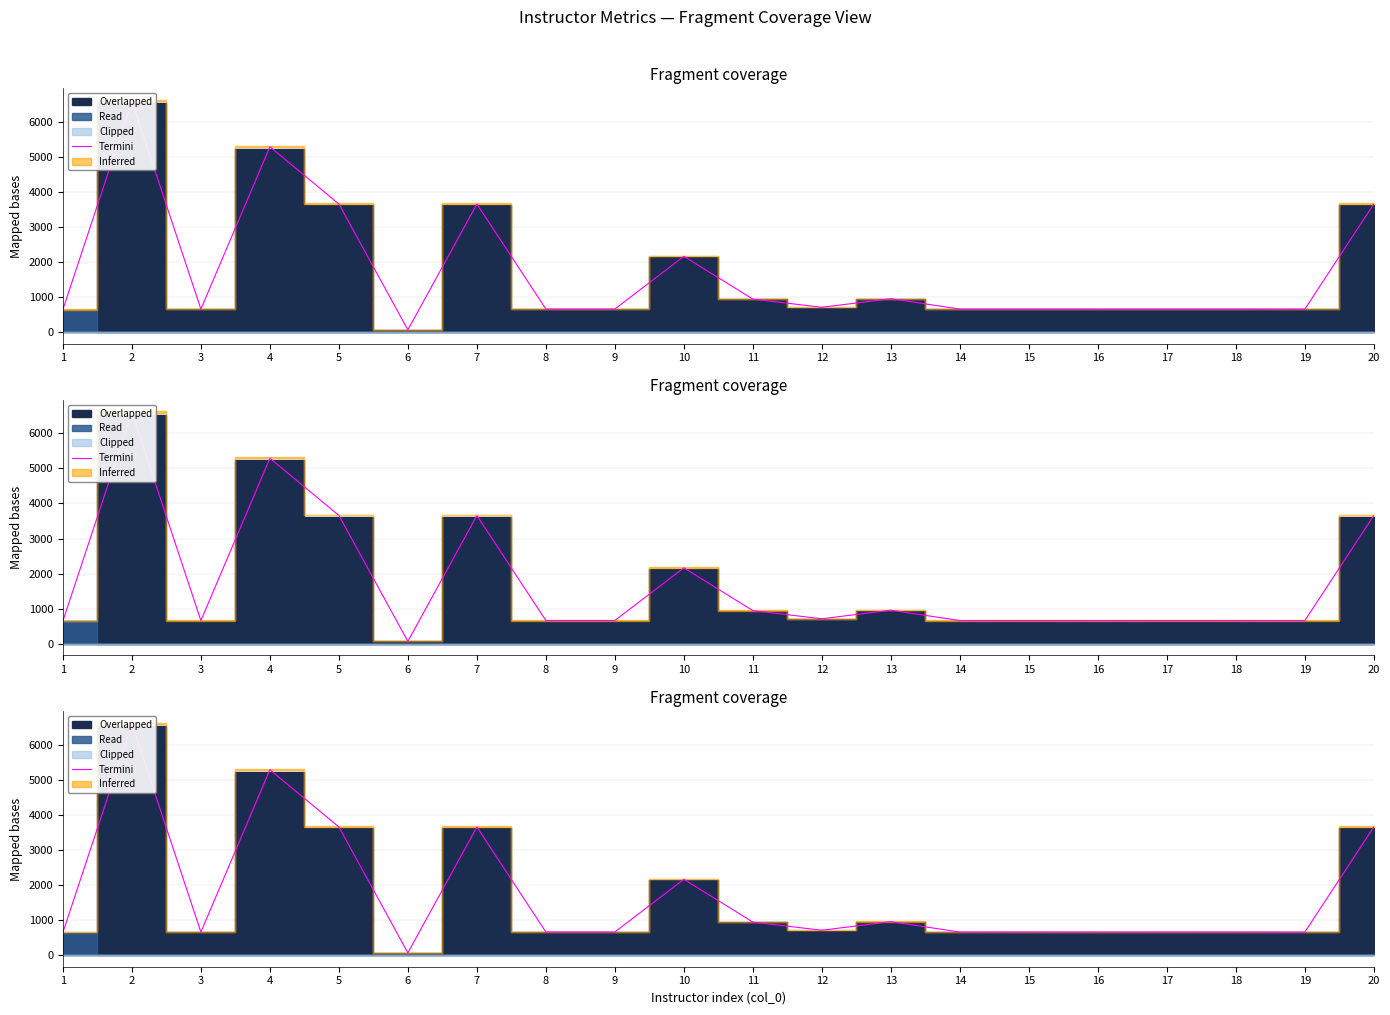

Reading right to left, list all the values displayed in this chart.

3658.3	657.1	659.0	659.4	658.3	659.7	658.5	954.7	709.4	943.3	2164.3	659.7	659.7	3657.5	65.1	3658.2	5291.9	658.2	6595.3	646.4